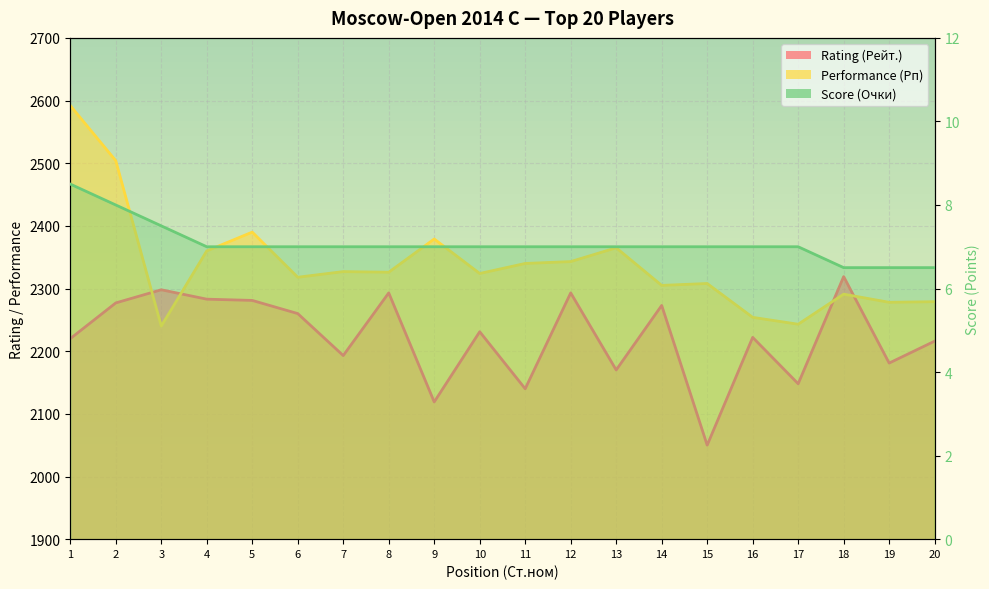

Where is Rating (Рейт.) nearest to the value 2184?

19